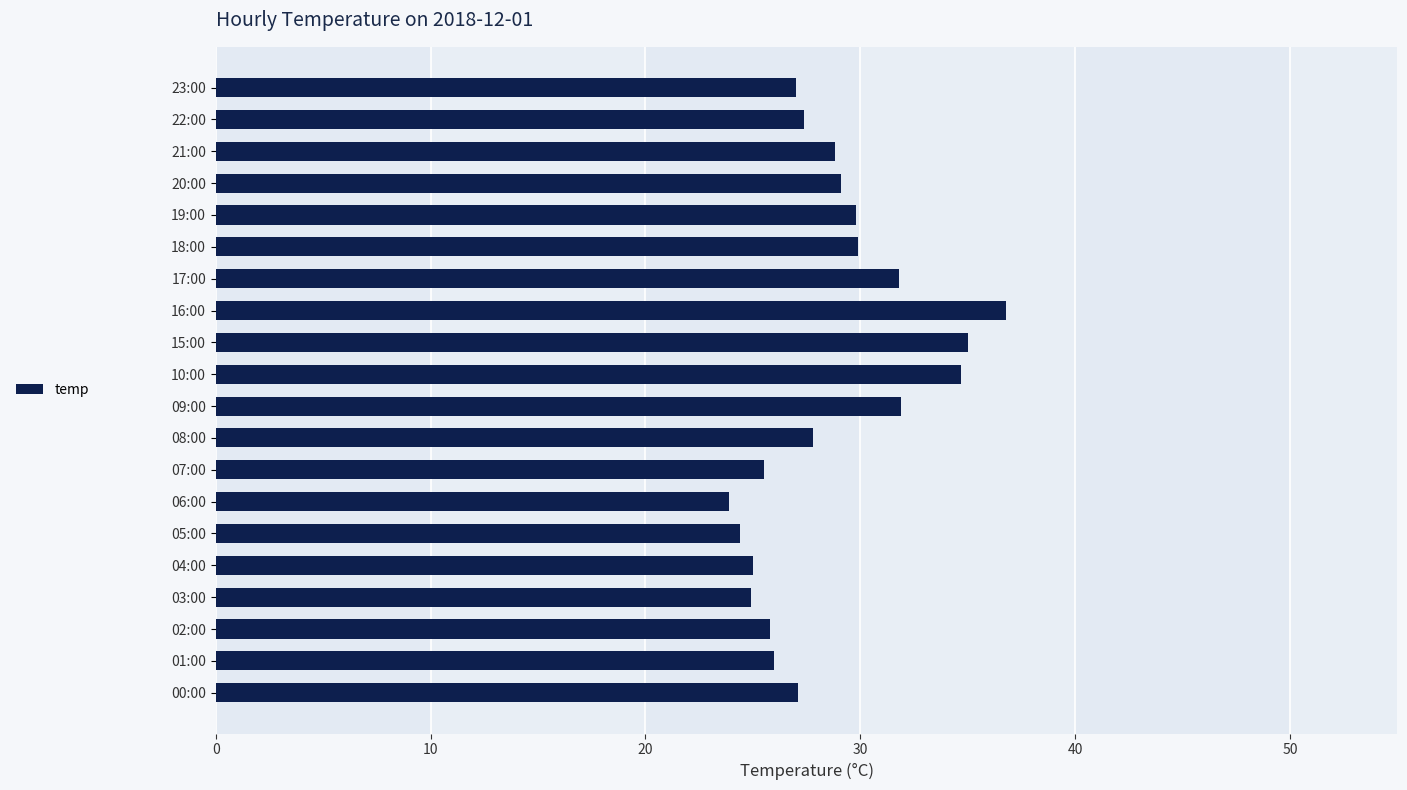

Which category has the highest value across all series?

16:00